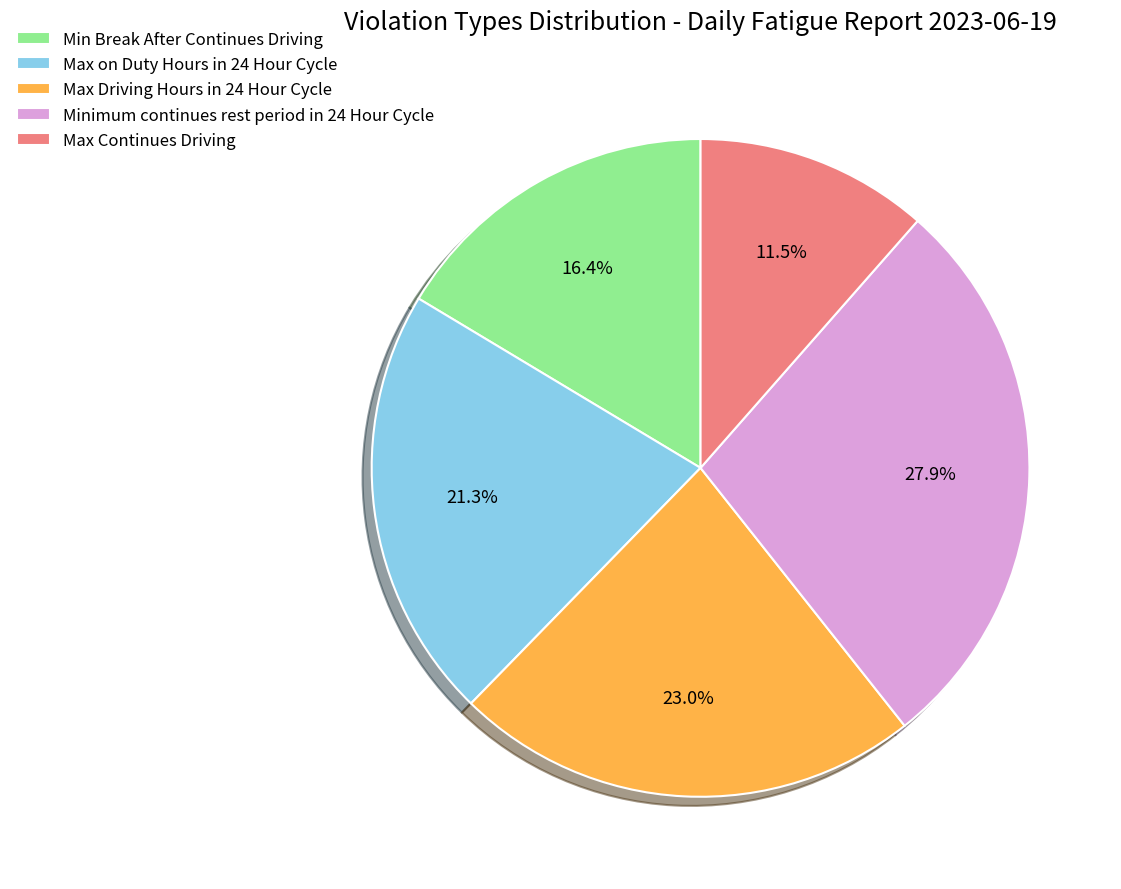

Which category has the biggest portion of the pie?

Minimum continues rest period in 24 Hour Cycle